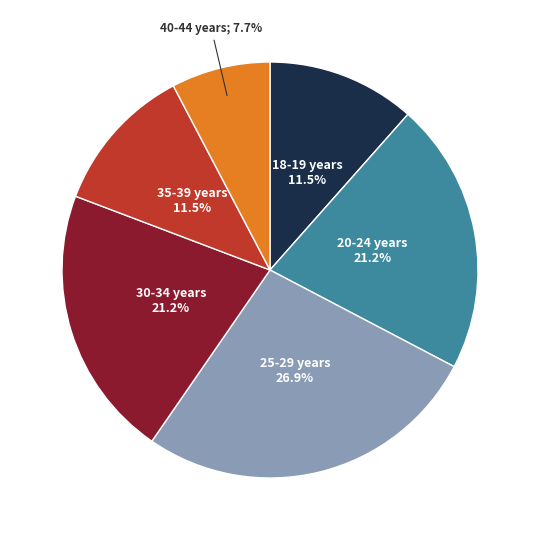

How many slices are in this pie chart?

6